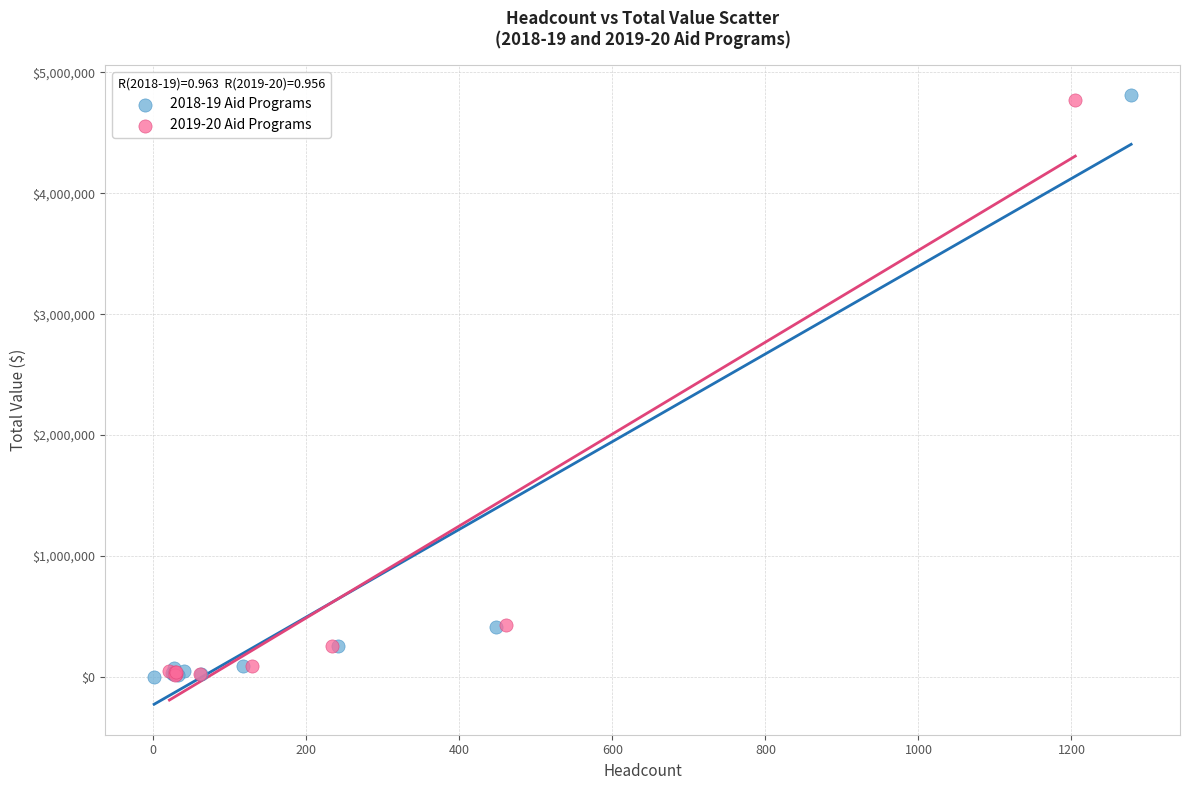

What are all the series names shown in the legend?

2018-19 Aid Programs, 2019-20 Aid Programs